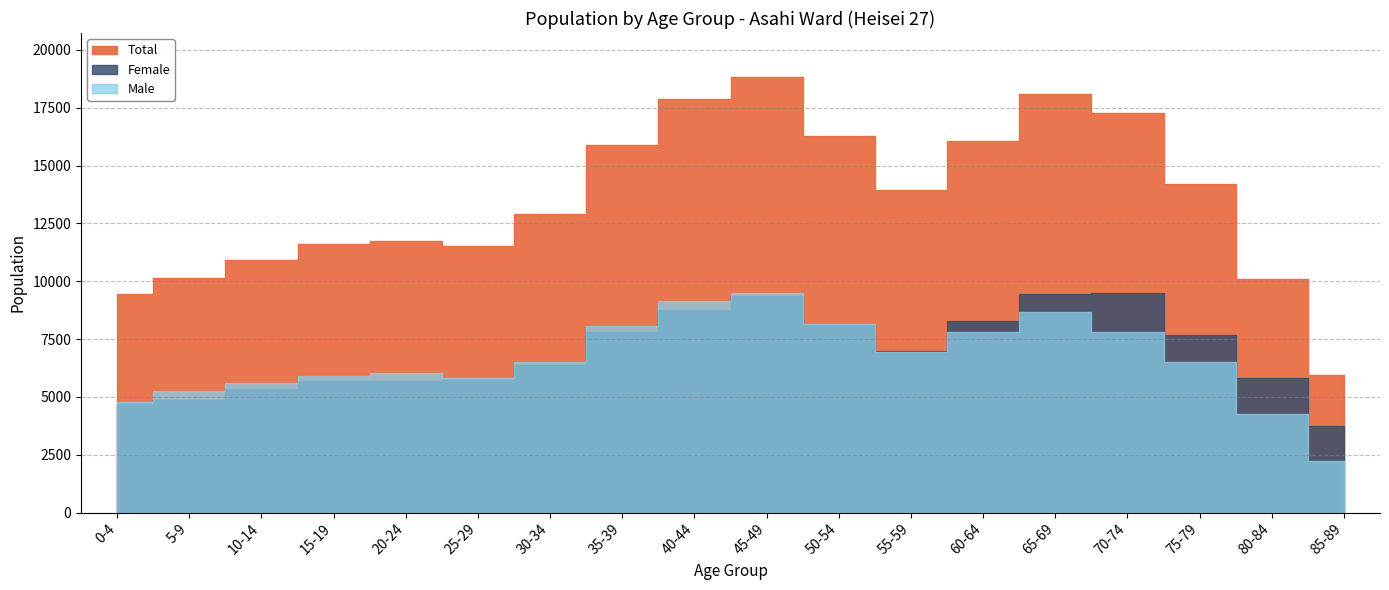

What is the total value across all series at 85-89?

11922